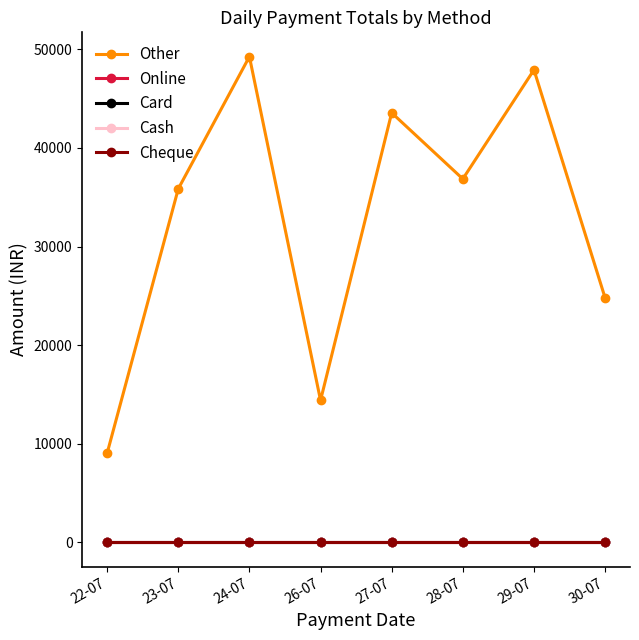

At which category is the sum across all series the highest?

24-07